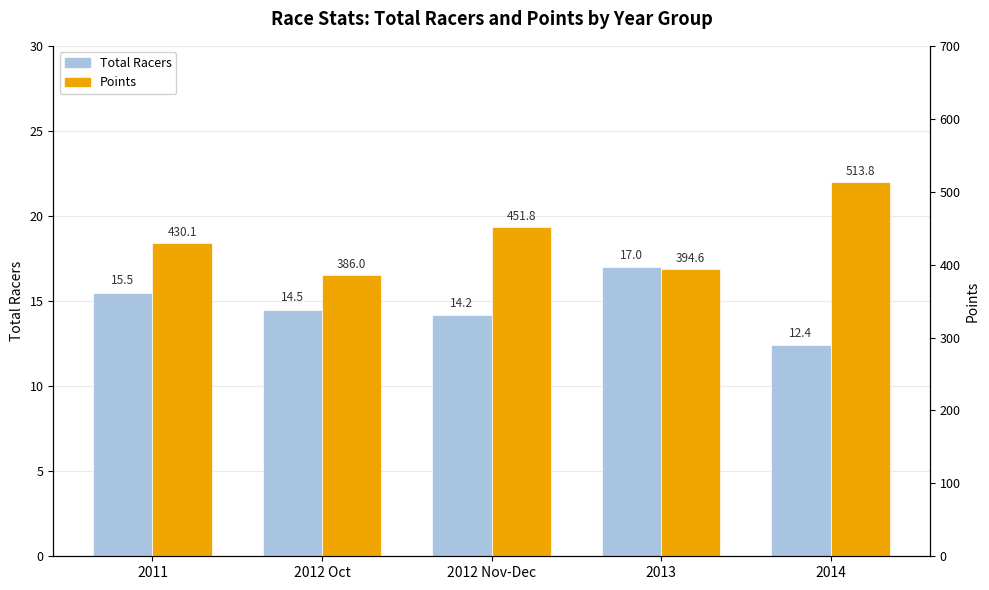

What is the difference between the maximum and minimum values in the Total Racers series?

4.6